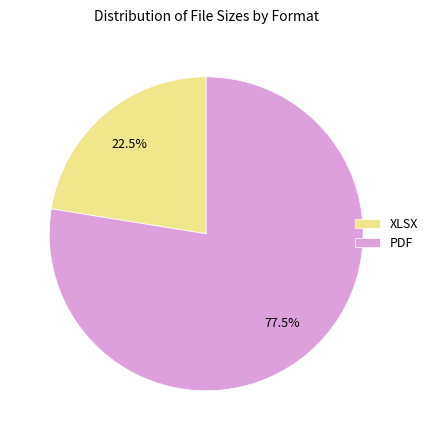

What is the largest slice in the pie chart?

PDF